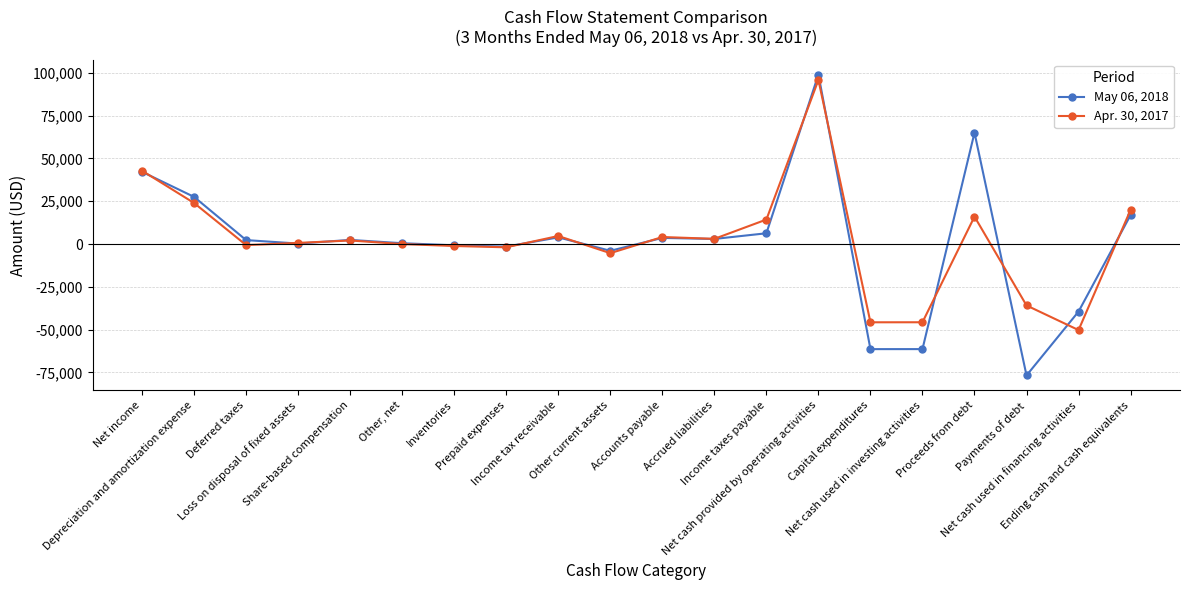

What is the difference between the maximum and second lowest values in the Apr. 30, 2017 series?

141532